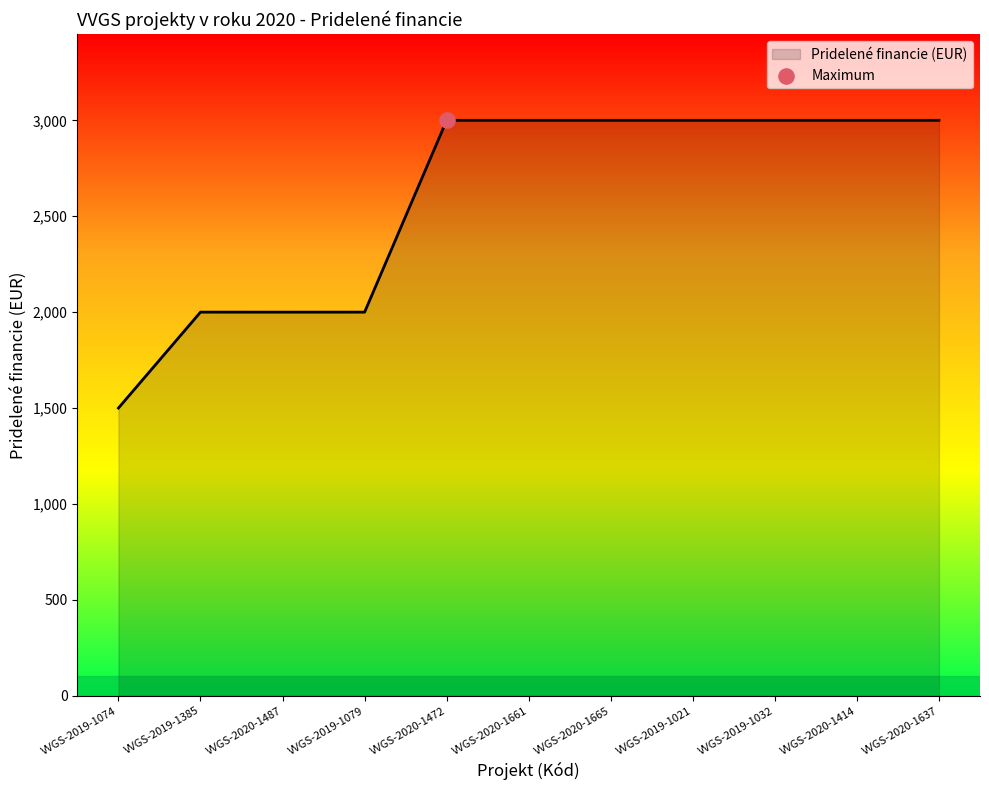

What is the change in value from VVGS-2019-1074 to VVGS-2020-1661?

+1500.0